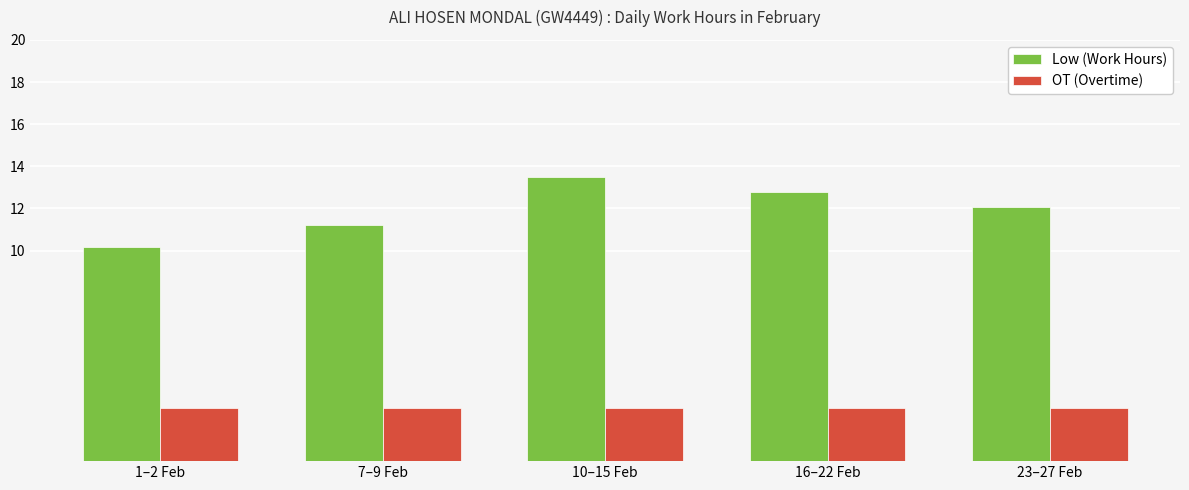

How many values in the Low (Work Hours) series exceed 12?

3